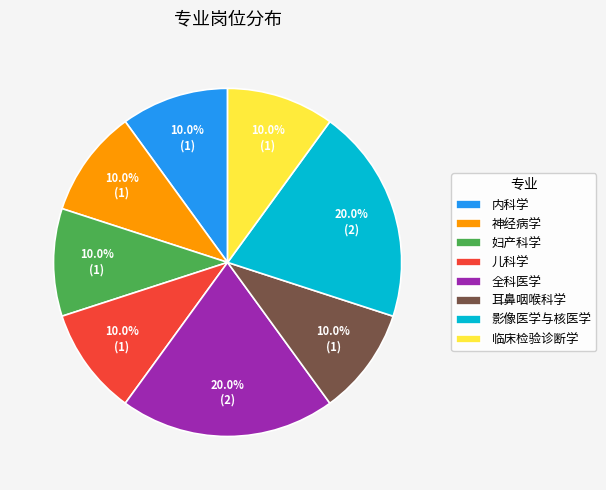

Count the number of slices in the pie.

8